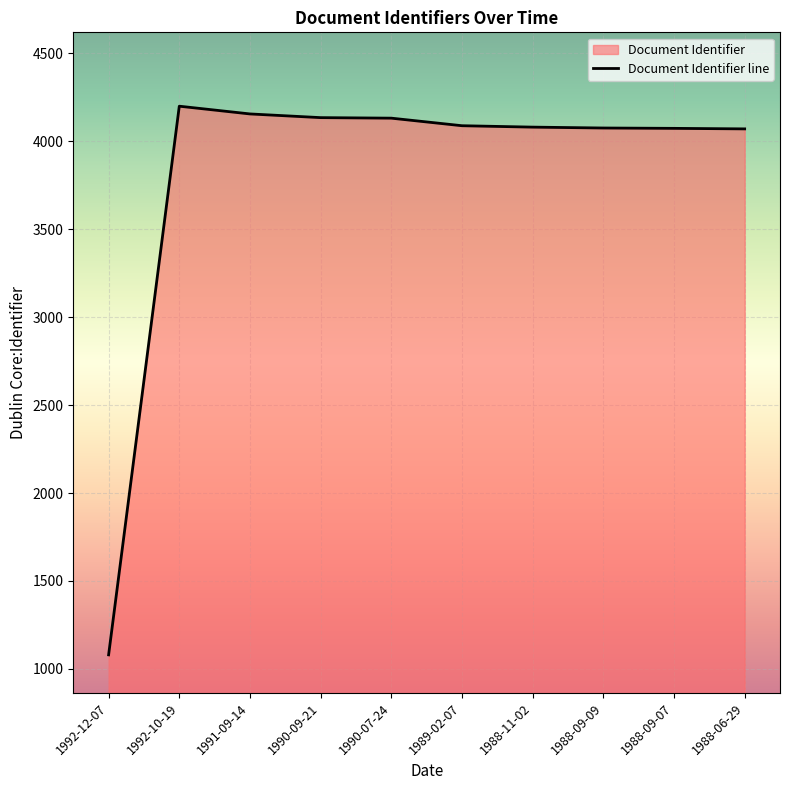

Reading right to left, extract all data points from this chart.

4070	4073	4075	4080	4088	4131	4134	4155	4199	1080